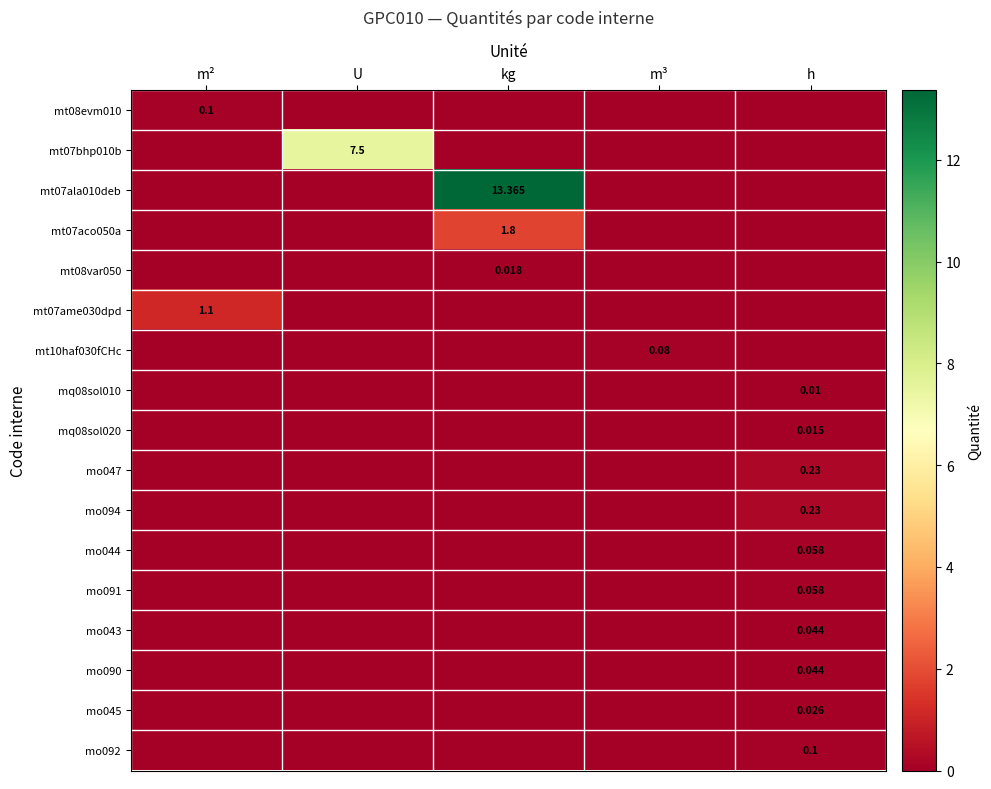

What is the spread (max minus min) of values at m²?

1.1